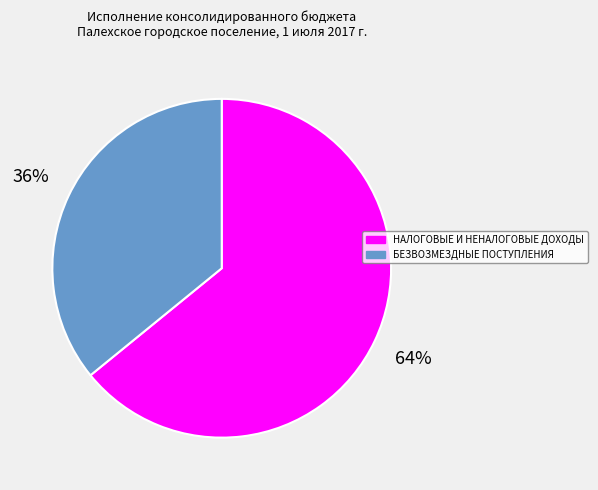

Is it true that НАЛОГОВЫЕ И НЕНАЛОГОВЫЕ ДОХОДЫ is 64% of the pie?

True